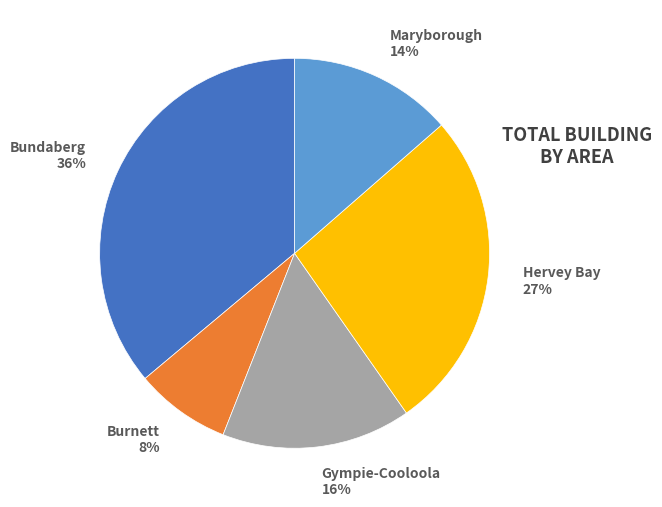

Does any single category account for the majority?

No